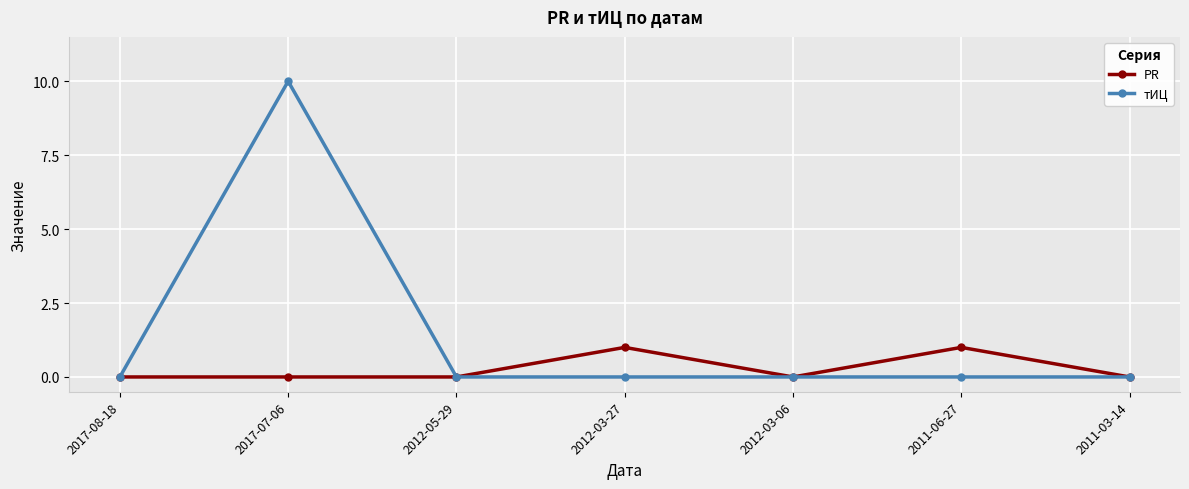

What is the maximum value shown in the chart?

10